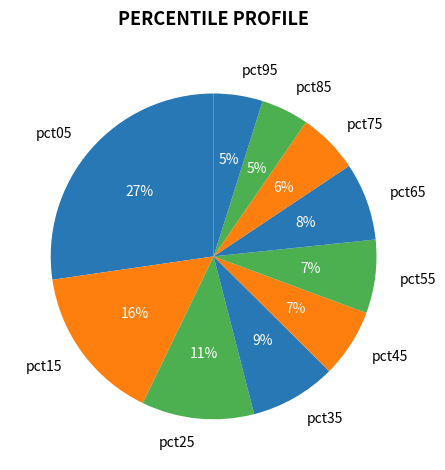

To the nearest percent, what portion does pct45 represent?

7%